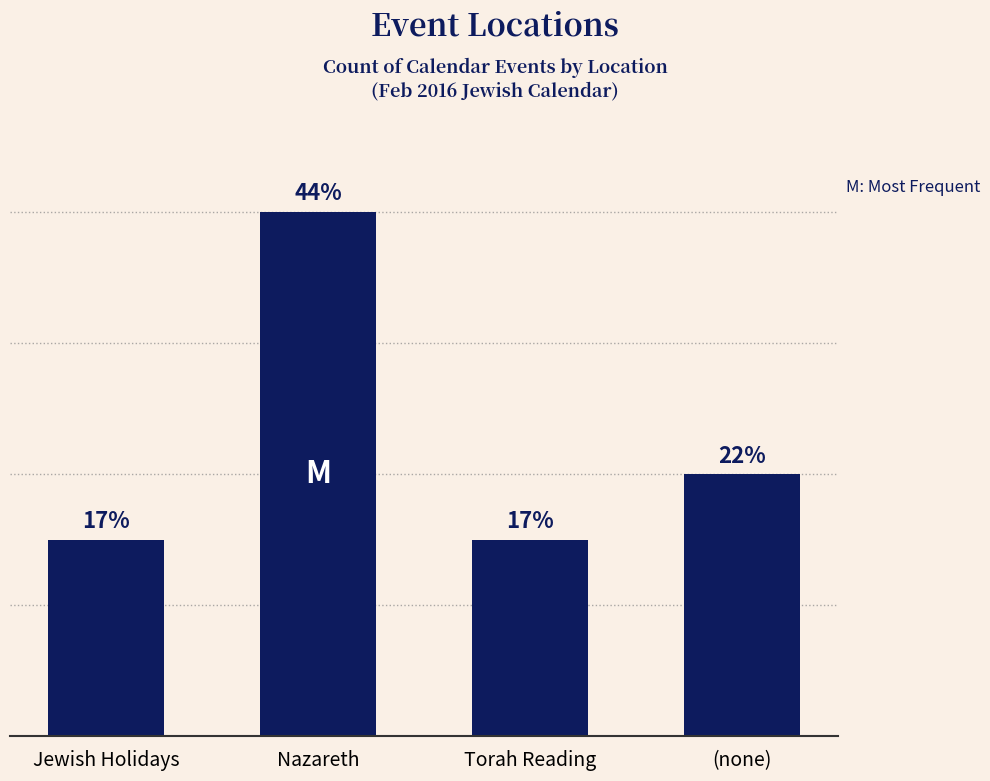

Does the chart contain stacked bars?

No